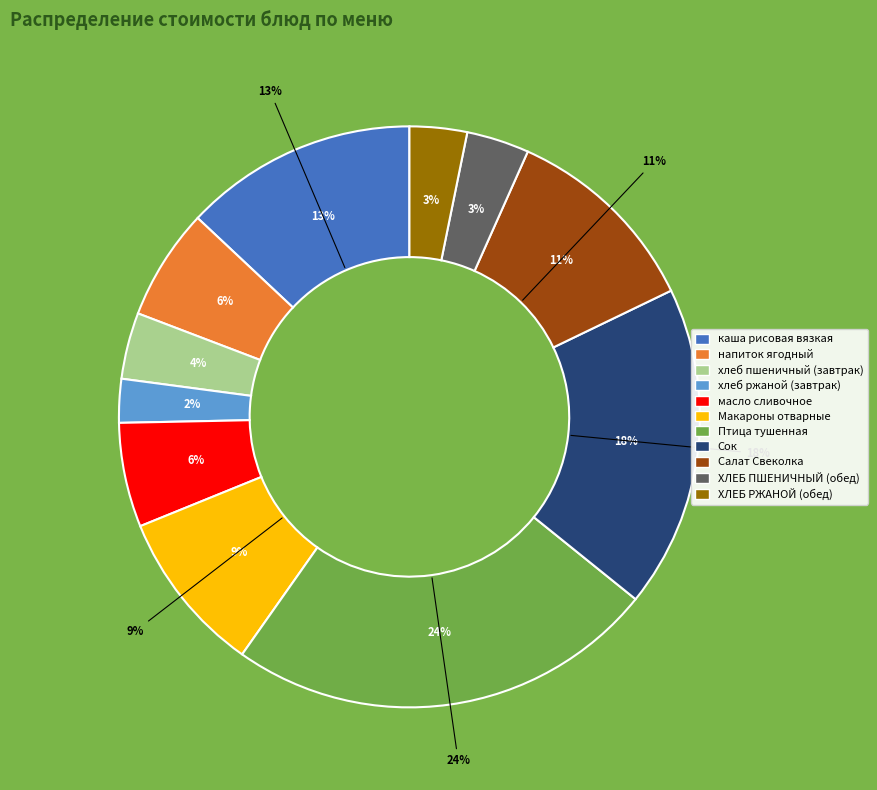

How many segments does this pie chart have?

11